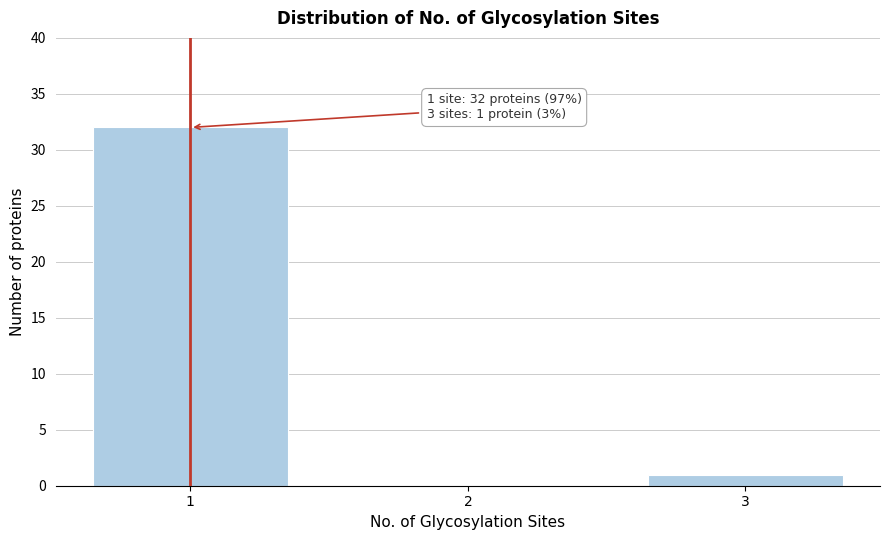

Reading right to left, extract all data points from this chart.

3=1	2=0	1=32